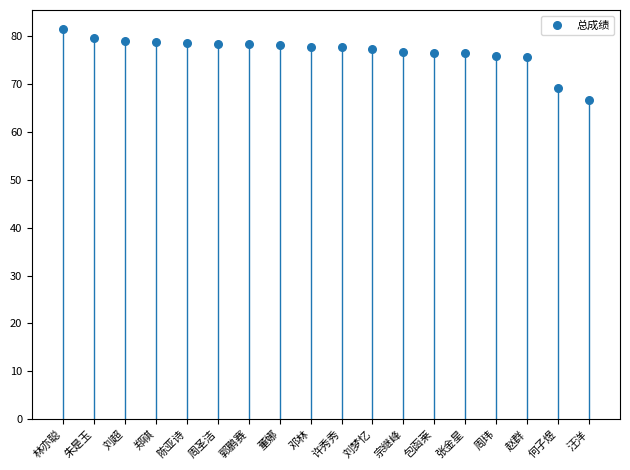

What is the range of Y values (max minus min)?

14.8